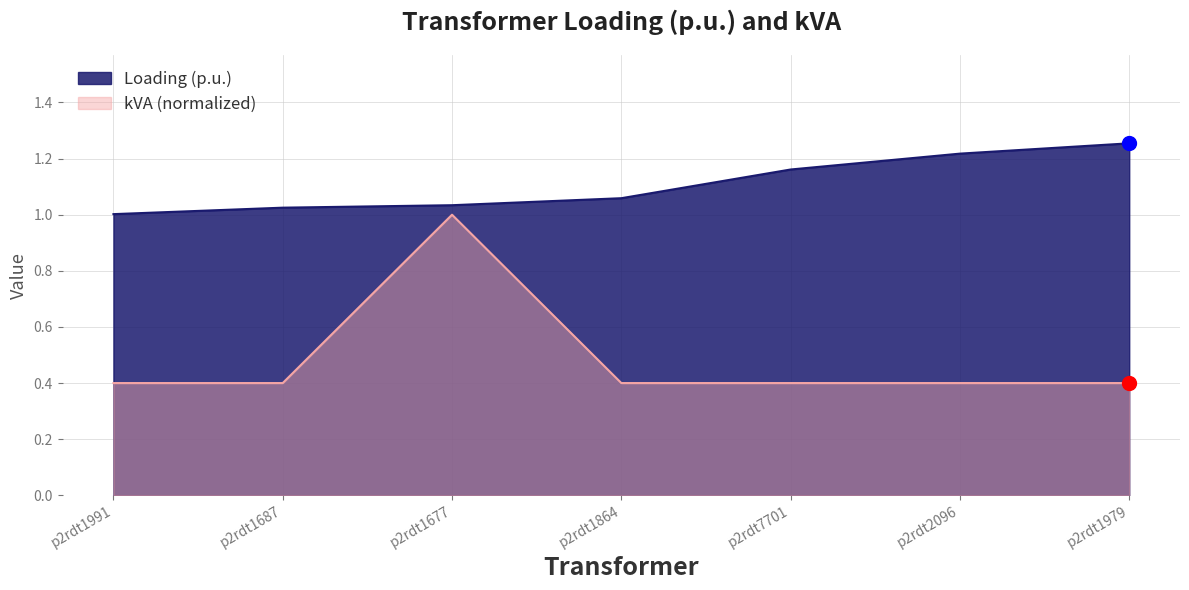

What is the sum of the Loading (p.u.) values at p2rdt1991 and p2rdt1677?

2.0